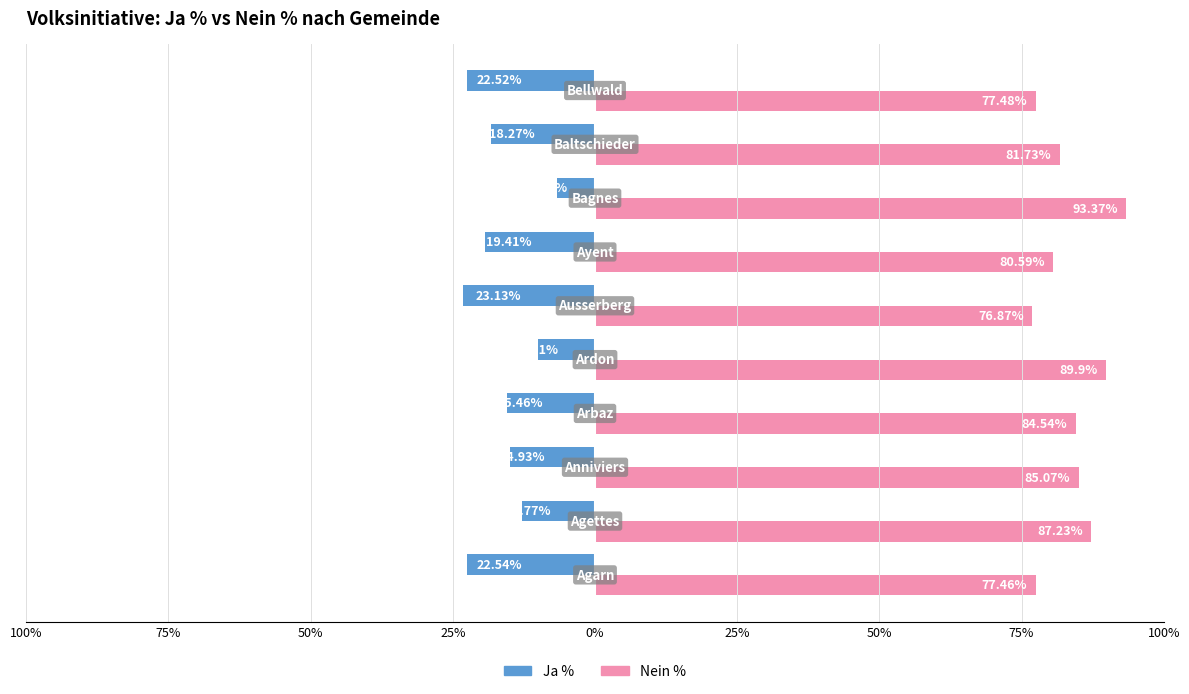

What is the minimum value shown in the chart?

-23.1